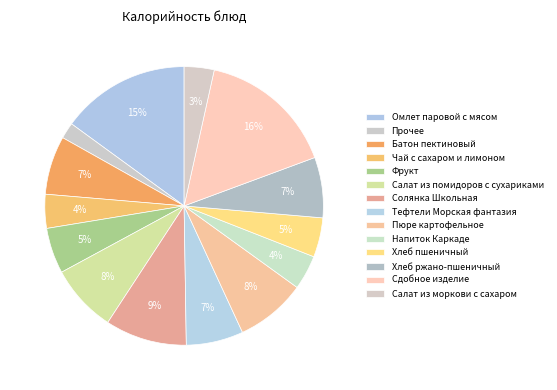

To the nearest percent, what percentage of the pie is Хлеб ржано-пшеничный?

7%